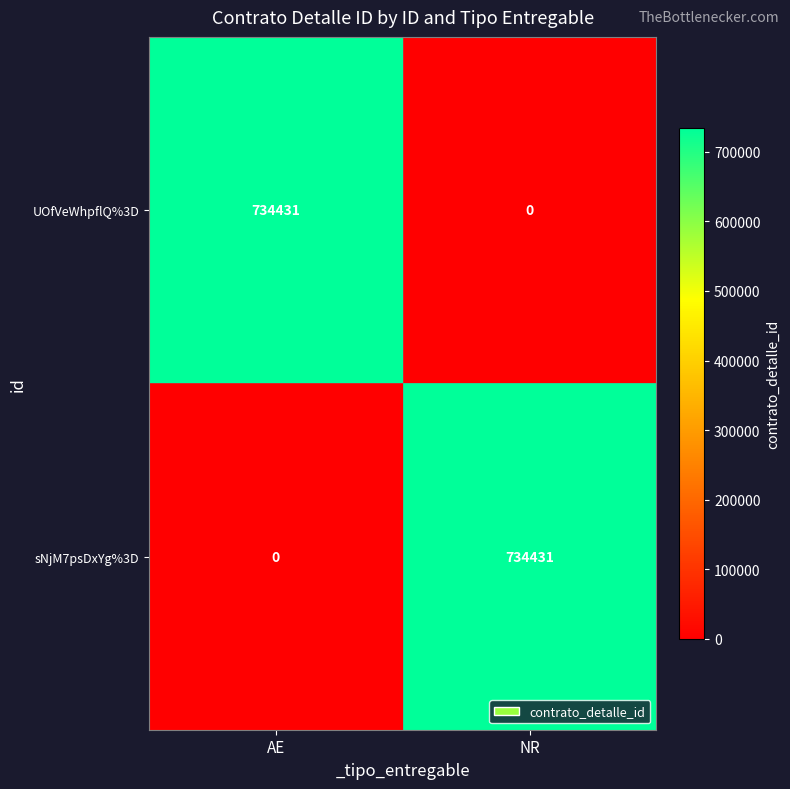

List the labels in order of sNjM7psDxYg%3D value, smallest first.

AE, NR